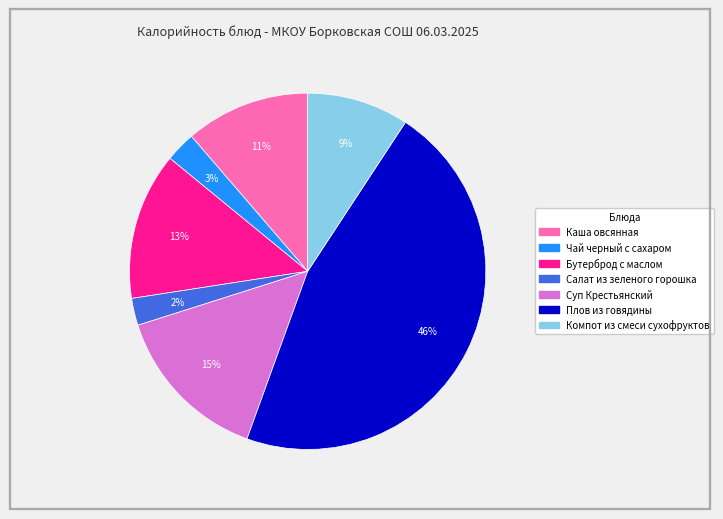

What is the ratio of the value at Компот из смеси сухофруктов to the value at Суп Крестьянский?

0.6